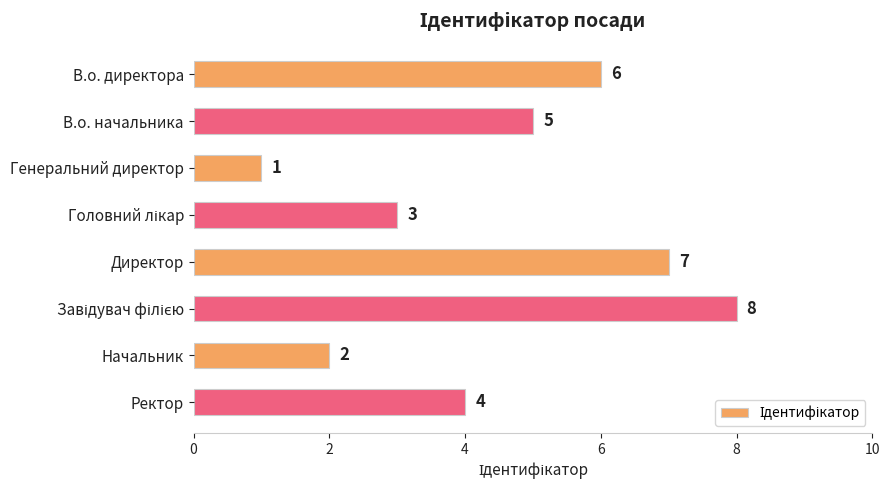

True or false: the data shows 6 at В.о. директора.

True